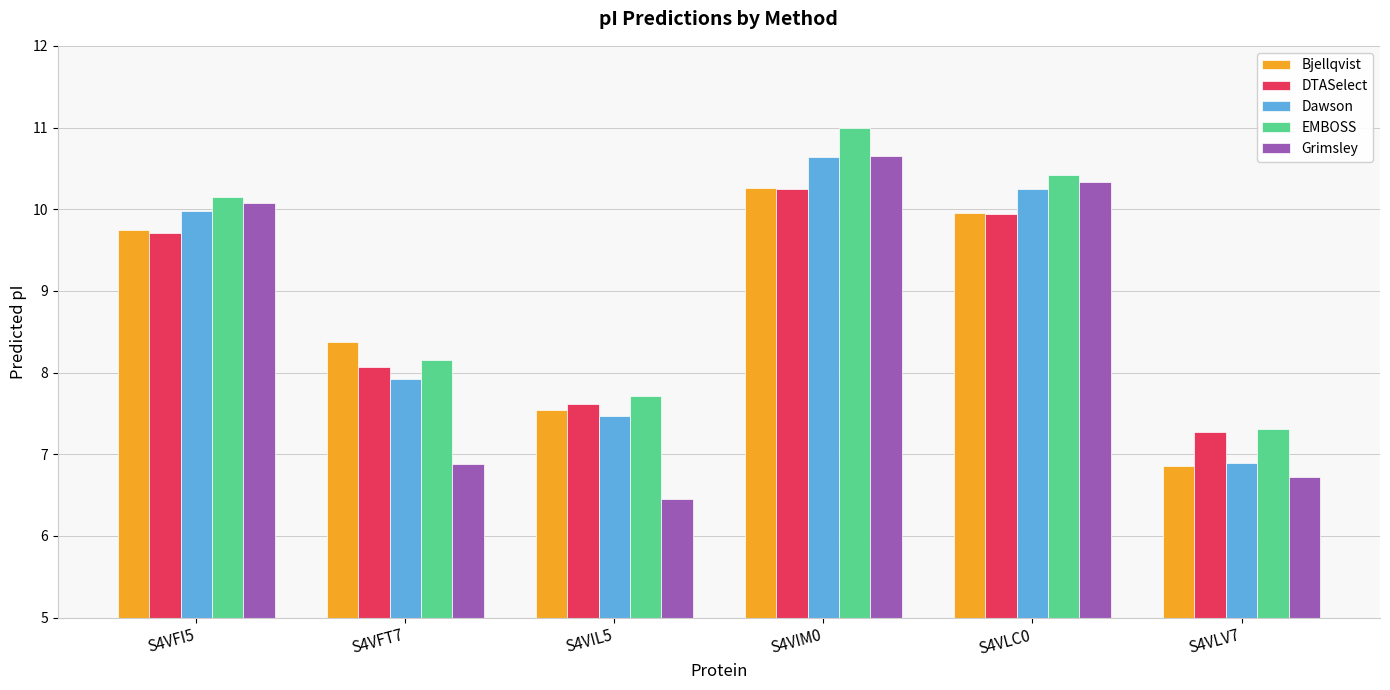

How many groups of bars are there?

6